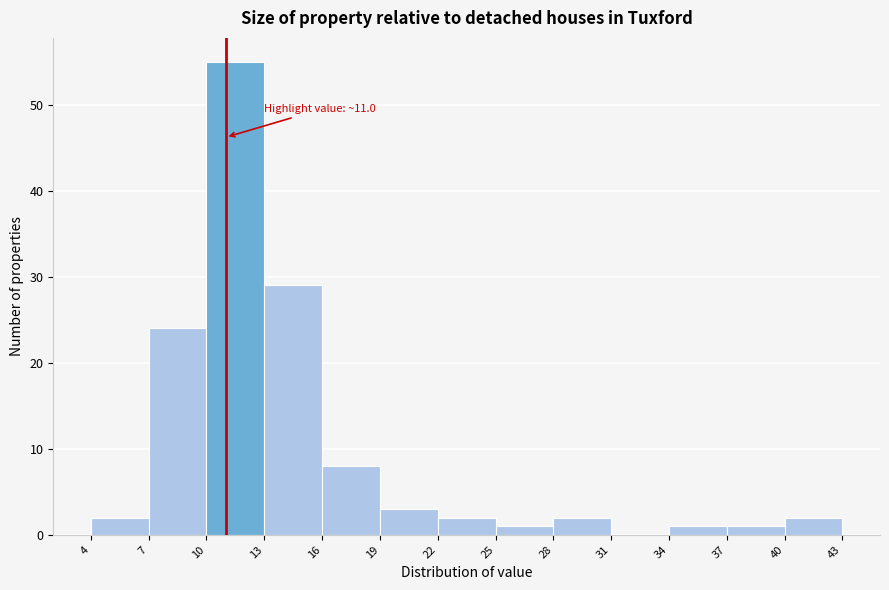

Which range on the x-axis has the tallest bar?

10 to 13